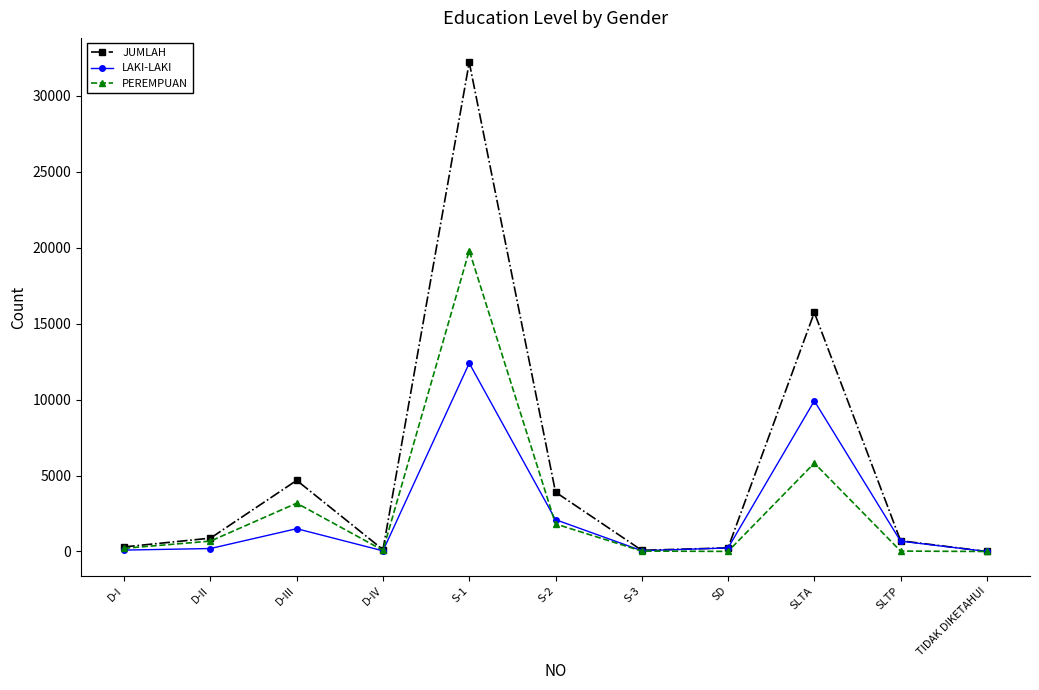

Which series has the largest total across all categories?

JUMLAH